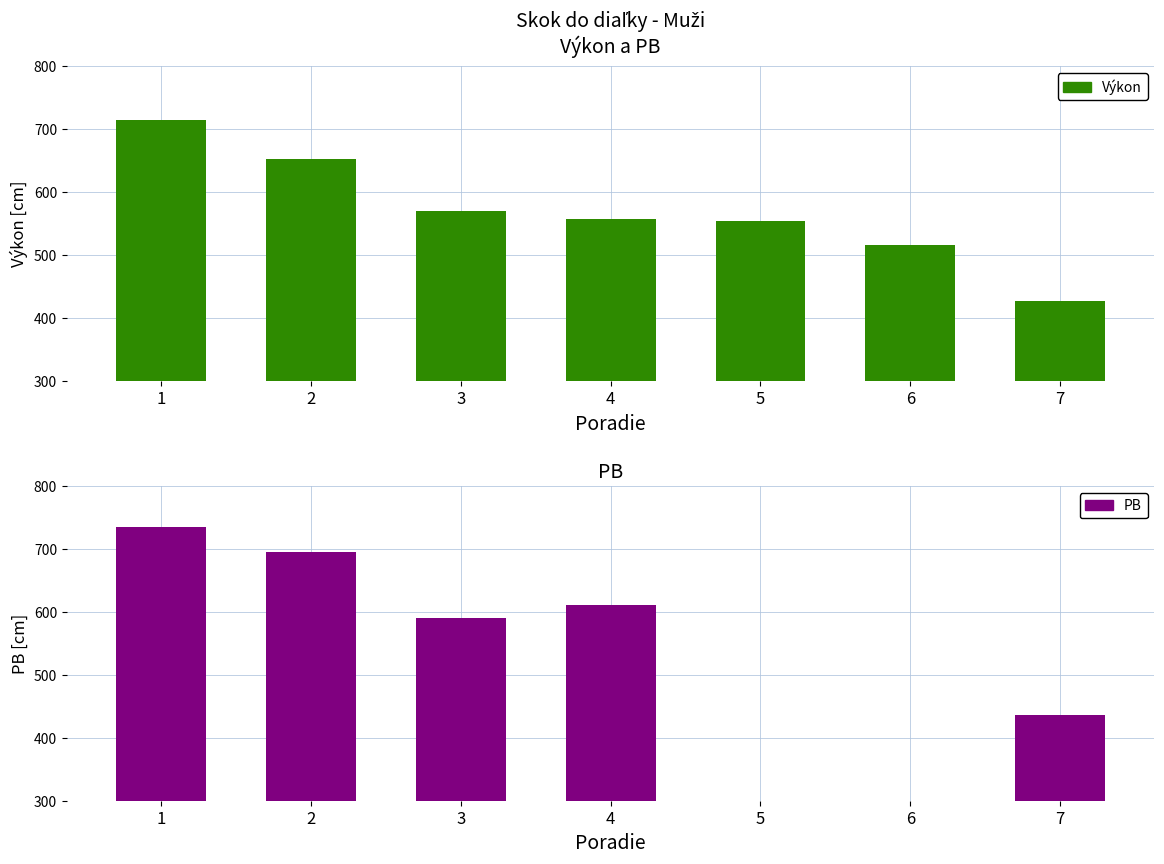

Where does the PB series first go above 590?

1